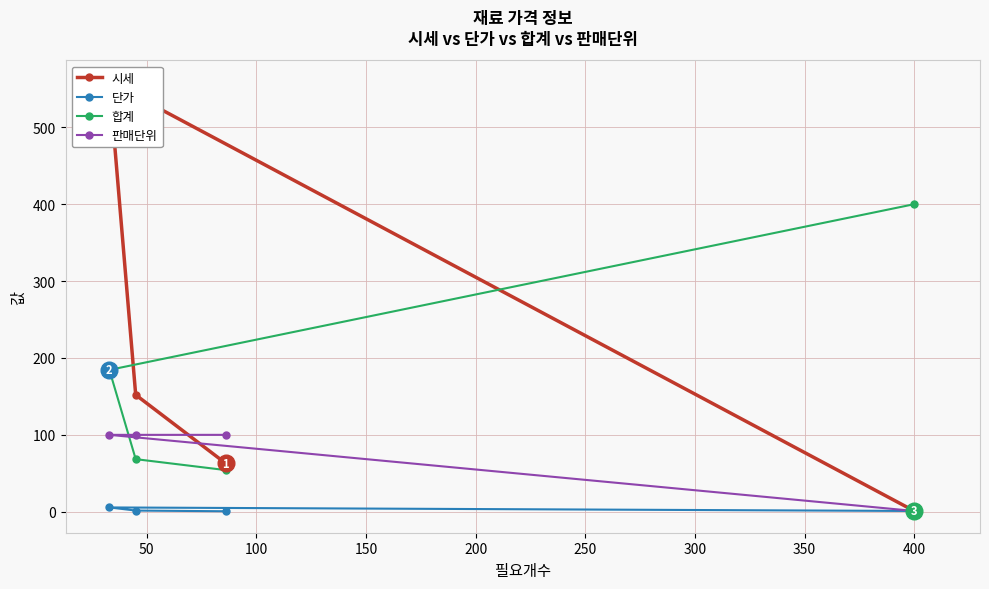

What is the minimum value for 합계?

54.2